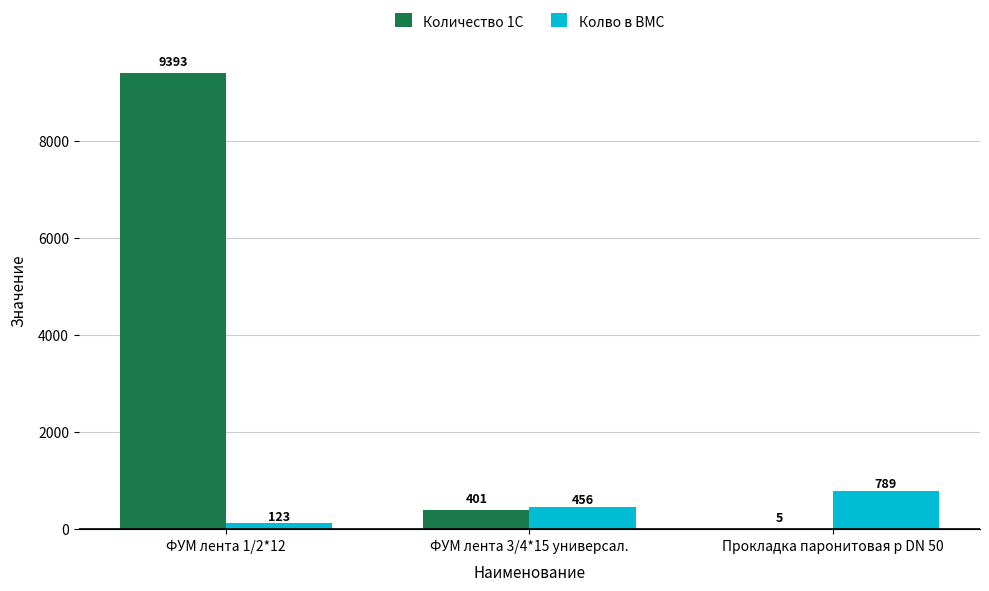

At which label is Количество 1С closest to 4699?

ФУМ лента 3/4*15 универсал.